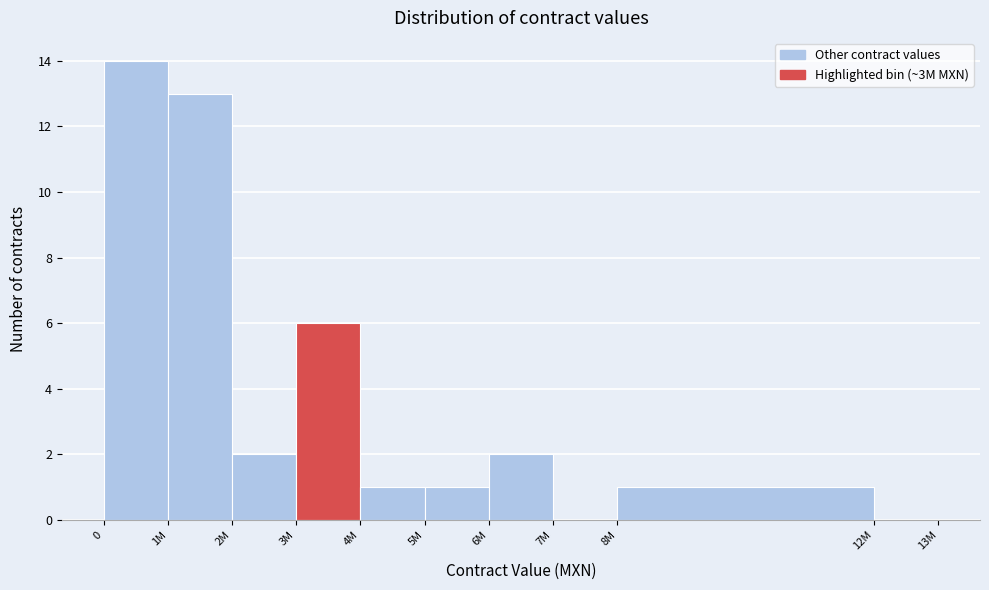

Reading right to left, what are all the values shown in this chart?

12M=0	8M=1	7M=0	6M=2	5M=1	4M=1	3M=6	2M=2	1M=13	0=14